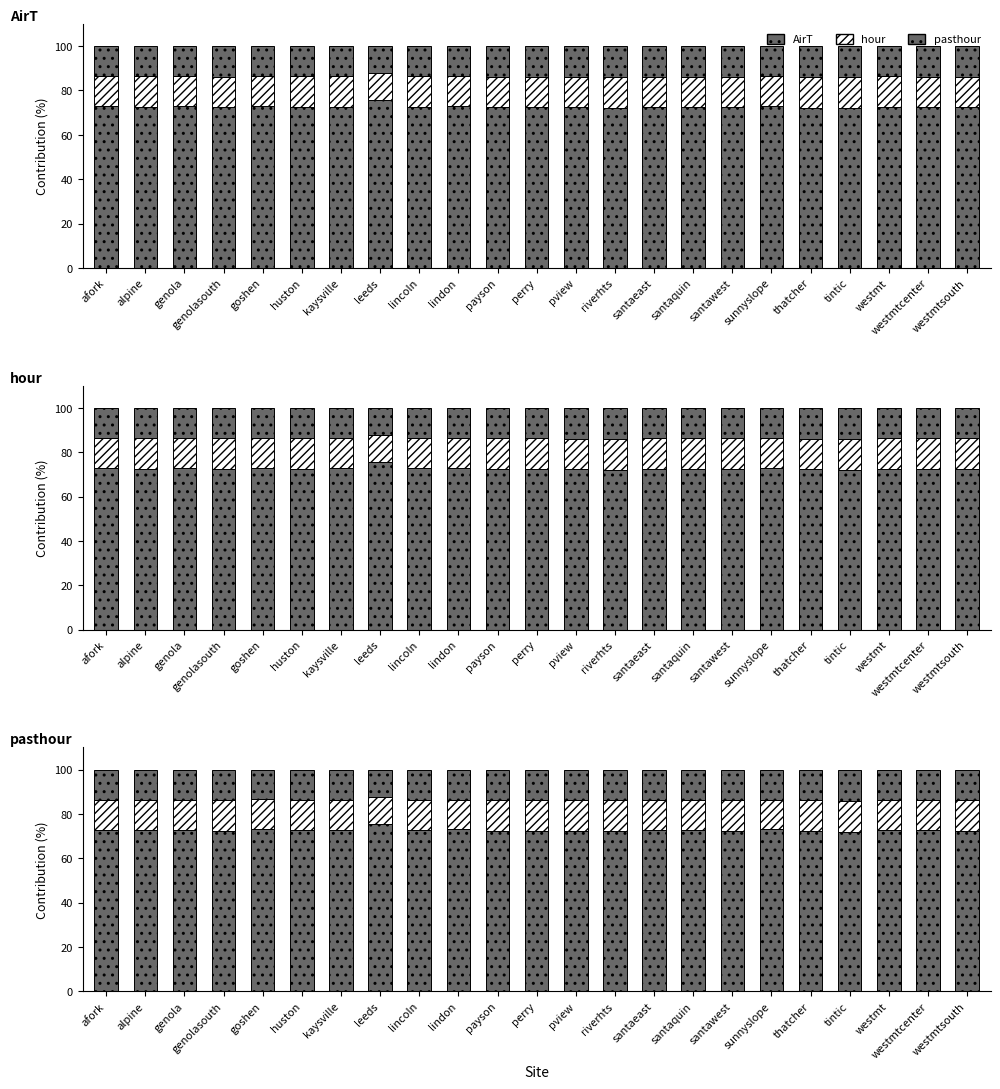

Read the hour value at santaeast.

13.7